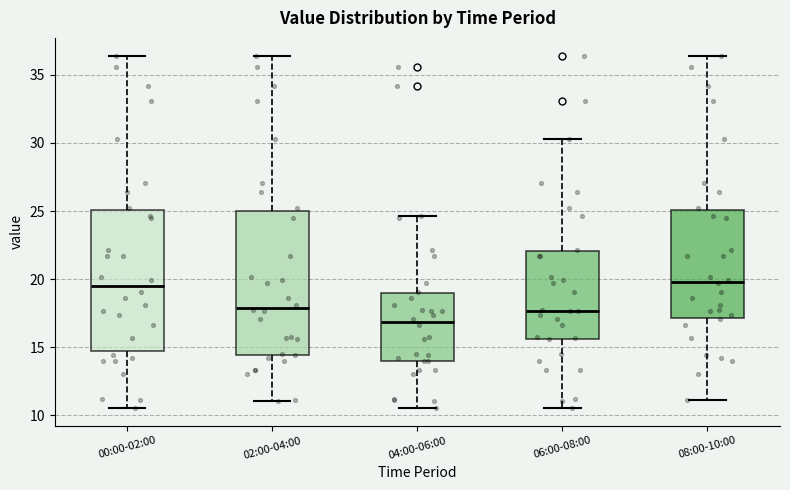

Reading left to right, read every box against the y-axis: the position of its median line, the range the box covers, and the ends of its whiskers. The values are not printed on the chart, so give them approximately, as read against the axis.

00:00-02:00: median 19.5, box 14.5 to 25.0, whiskers 10.5 to 36.5
02:00-04:00: median 18.0, box 14.5 to 25.0, whiskers 11.0 to 36.5
04:00-06:00: median 17.0, box 14.0 to 19.0, whiskers 10.5 to 24.5
06:00-08:00: median 17.5, box 15.5 to 22.0, whiskers 10.5 to 30.5
08:00-10:00: median 20.0, box 17.0 to 25.0, whiskers 11.0 to 36.5